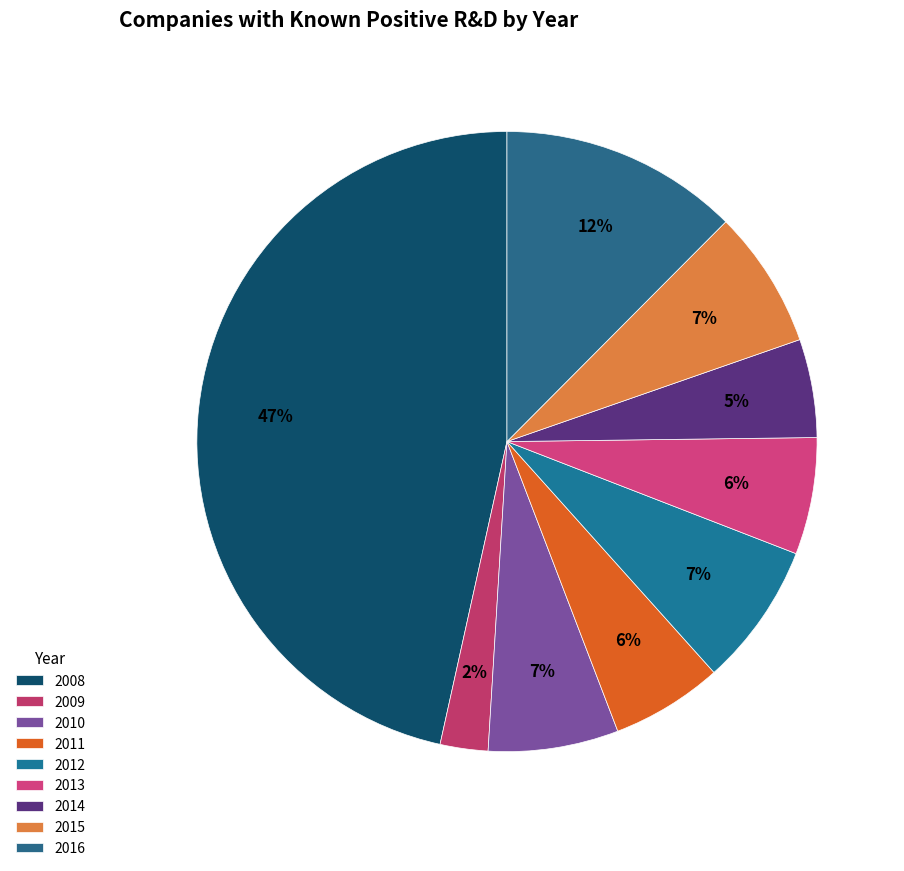

To the nearest percent, what portion does 2014 represent?

5%